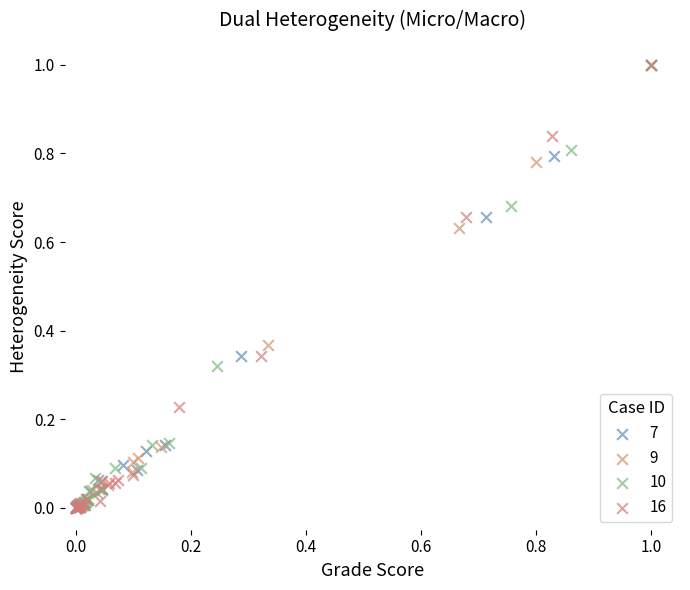

Which series has the widest spread of Y values?

16